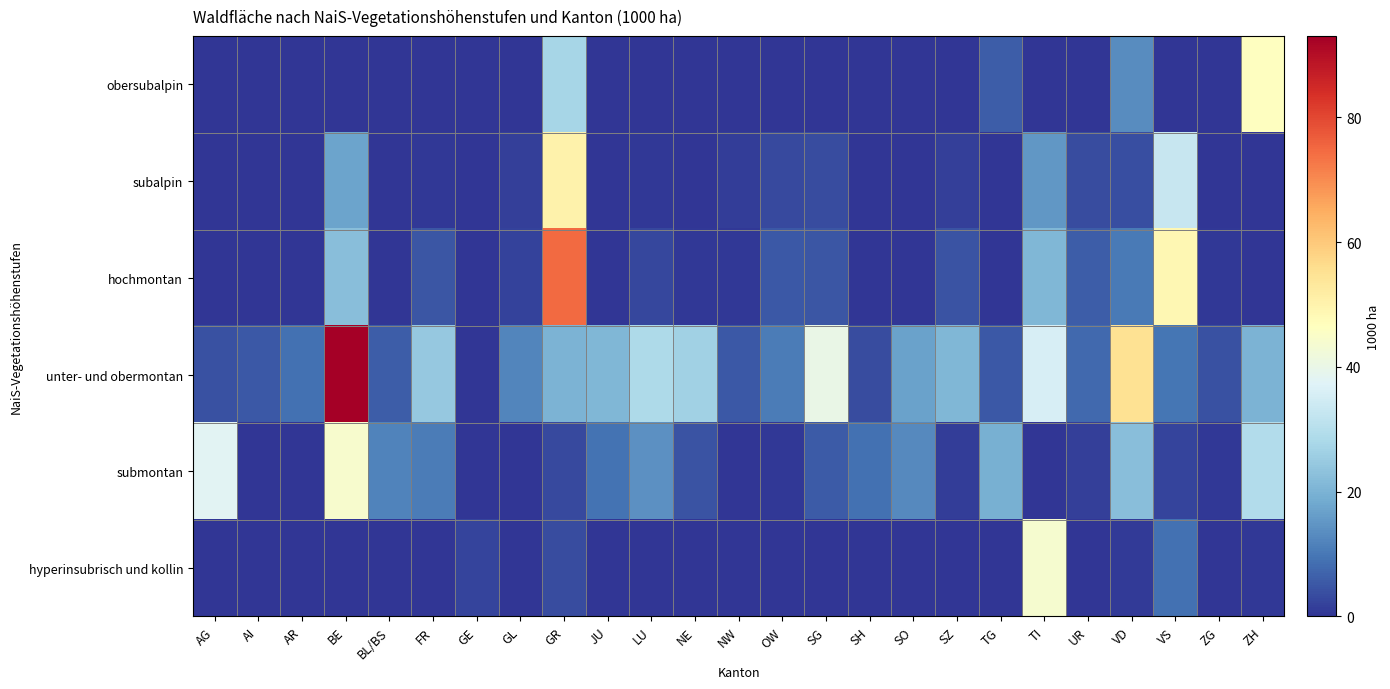

Reading left to right, what are all the values shown in this chart?

obersubalpin: AG=0.0	AI=0.0	AR=0.0	BE=0.0	BL/BS=0.0	FR=0.0	GE=0.0	GL=0.0	GR=27.4	JU=0.0	LU=0.0	NE=0.0	NW=0.0	OW=0.0	SG=0.0	SH=0.0	SO=0.0	SZ=0.0	TG=5.9	TI=0.0	UR=0.0	VD=13.1	VS=0.0	ZG=0.0	ZH=46.4
subalpin: AG=0.0	AI=0.0	AR=0.0	BE=17.2	BL/BS=0.0	FR=0.4	GE=0.0	GL=1.7	GR=50.4	JU=0.0	LU=0.4	NE=0.0	NW=1.1	OW=3.0	SG=3.6	SH=0.0	SO=0.0	SZ=1.5	TG=0.0	TI=15.2	UR=3.6	VD=3.7	VS=33.0	ZG=0.0	ZH=0.0
hochmontan: AG=0.0	AI=0.0	AR=0.0	BE=22.3	BL/BS=0.0	FR=4.9	GE=0.0	GL=2.1	GR=74.6	JU=0.0	LU=2.7	NE=0.4	NW=0.7	OW=5.2	SG=5.0	SH=0.0	SO=0.0	SZ=4.4	TG=0.0	TI=20.9	UR=6.0	VD=10.3	VS=48.9	ZG=0.4	ZH=0.0
unter- und obermontan: AG=4.1	AI=5.4	AR=8.8	BE=93.0	BL/BS=5.9	FR=24.6	GE=0.0	GL=12.1	GR=20.1	JU=20.8	LU=28.6	NE=26.5	NW=5.4	OW=10.6	SG=40.0	SH=3.5	SO=16.9	SZ=21.0	TG=5.1	TI=35.9	UR=7.7	VD=55.0	VS=9.7	ZG=4.3	ZH=20.3
submontan: AG=37.9	AI=0.0	AR=0.0	BE=44.0	BL/BS=11.9	FR=10.6	GE=0.0	GL=0.0	GR=3.2	JU=9.1	LU=14.0	NE=4.5	NW=0.0	OW=0.7	SG=5.6	SH=9.0	SO=12.8	SZ=1.4	TG=19.3	TI=0.0	UR=1.7	VD=22.2	VS=2.5	ZG=0.7	ZH=29.2
hyperinsubrisch und kollin: AG=0.0	AI=0.0	AR=0.0	BE=0.0	BL/BS=0.0	FR=0.0	GE=2.5	GL=0.0	GR=3.4	JU=0.0	LU=0.0	NE=0.0	NW=0.0	OW=0.0	SG=0.0	SH=0.0	SO=0.0	SZ=0.0	TG=0.3	TI=43.8	UR=0.0	VD=1.0	VS=8.8	ZG=0.0	ZH=0.7